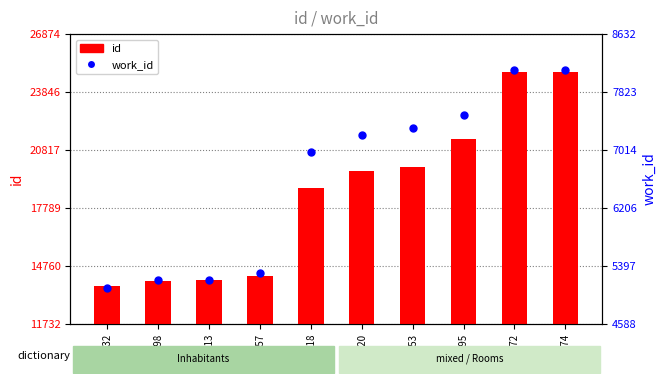

What are all the series names shown in the legend?

id, work_id